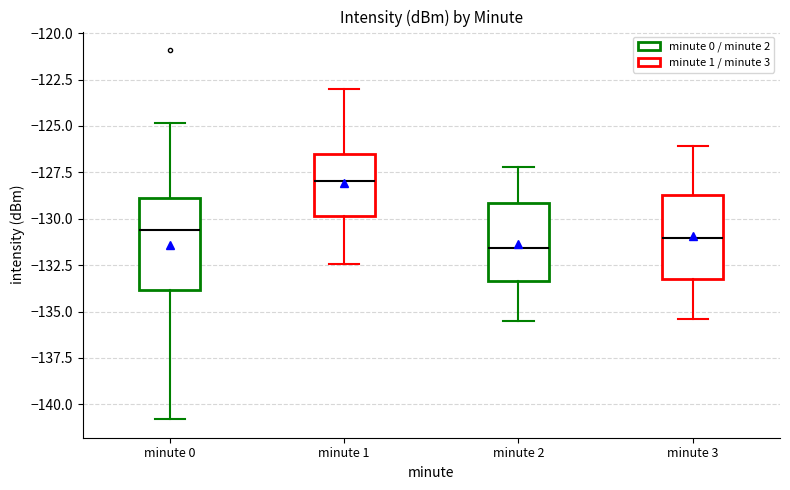

Where is the upper edge of the box for minute 1 on the y-axis? The values are not printed on the chart, so give them approximately, as read against the axis.

-126.5